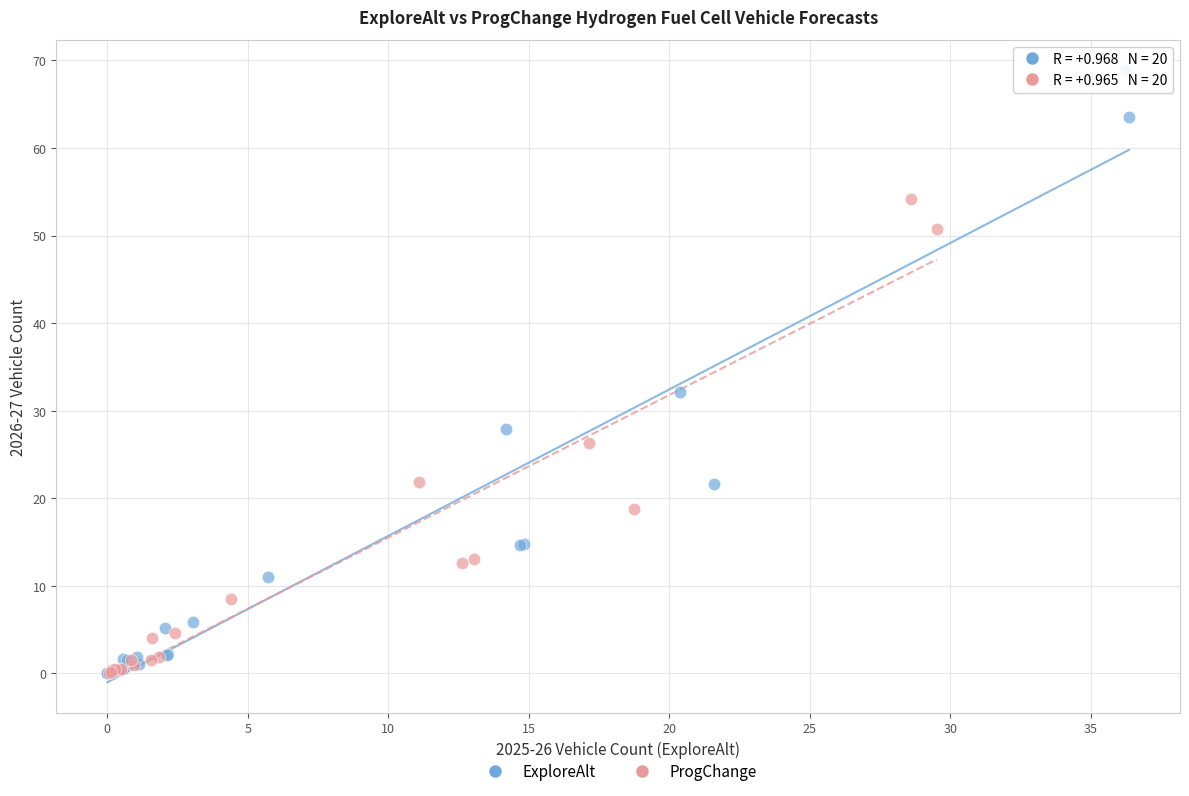

Which series has the widest spread of Y values?

ExploreAlt